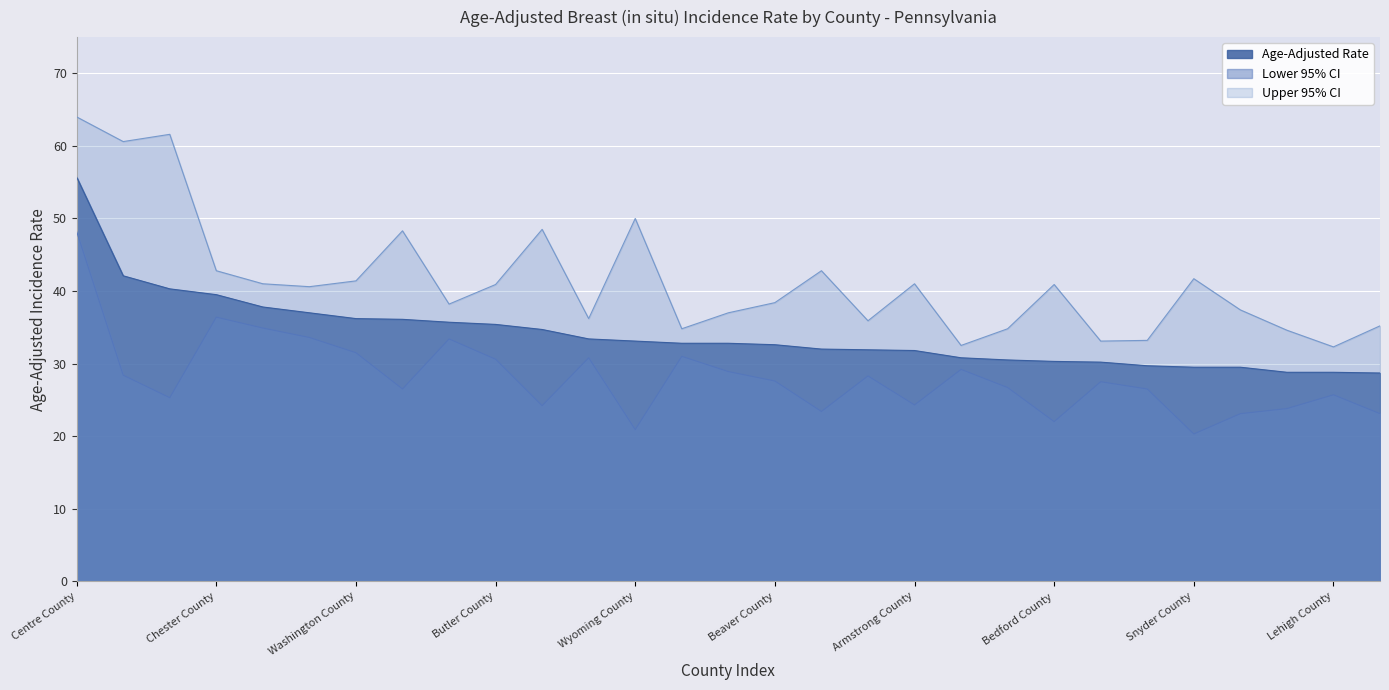

Which series has the largest total across all categories?

Upper 95% CI